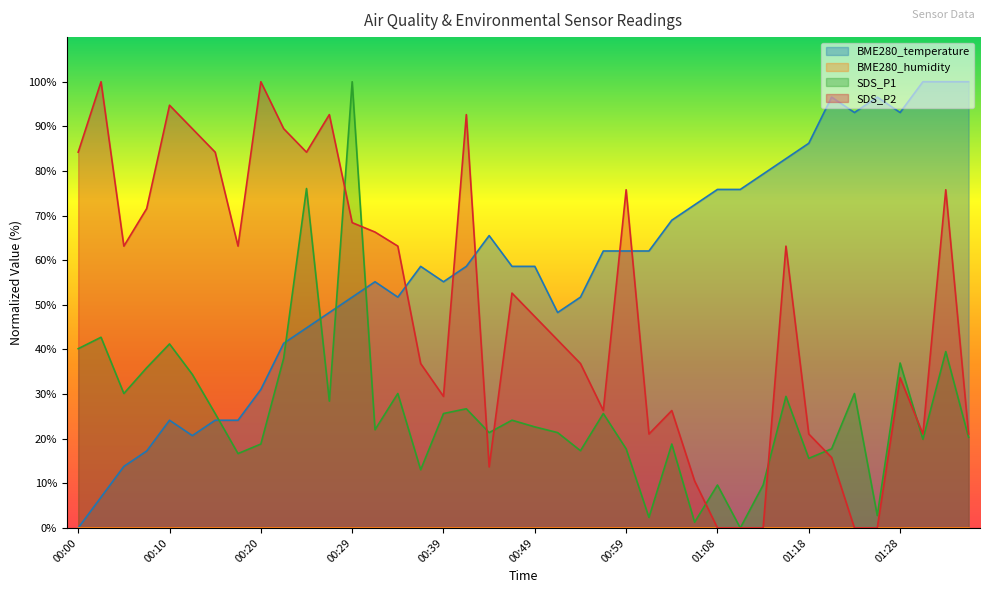

Between which two adjacent categories do BME280_temperature and SDS_P1 first intersect?

00:15 and 00:17